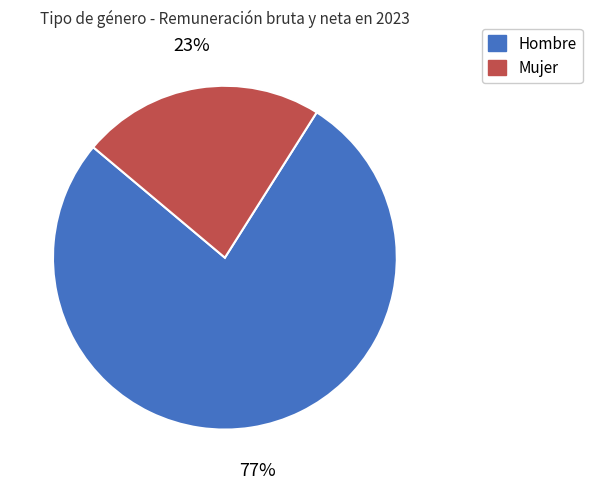

True or false: Mujer accounts for 23% of the total.

True